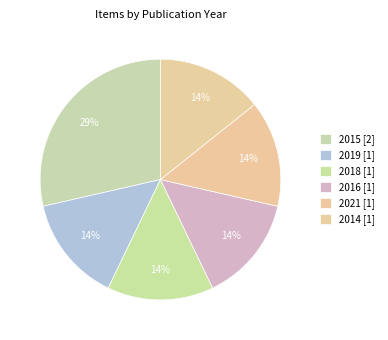

How many slices are in this pie chart?

6